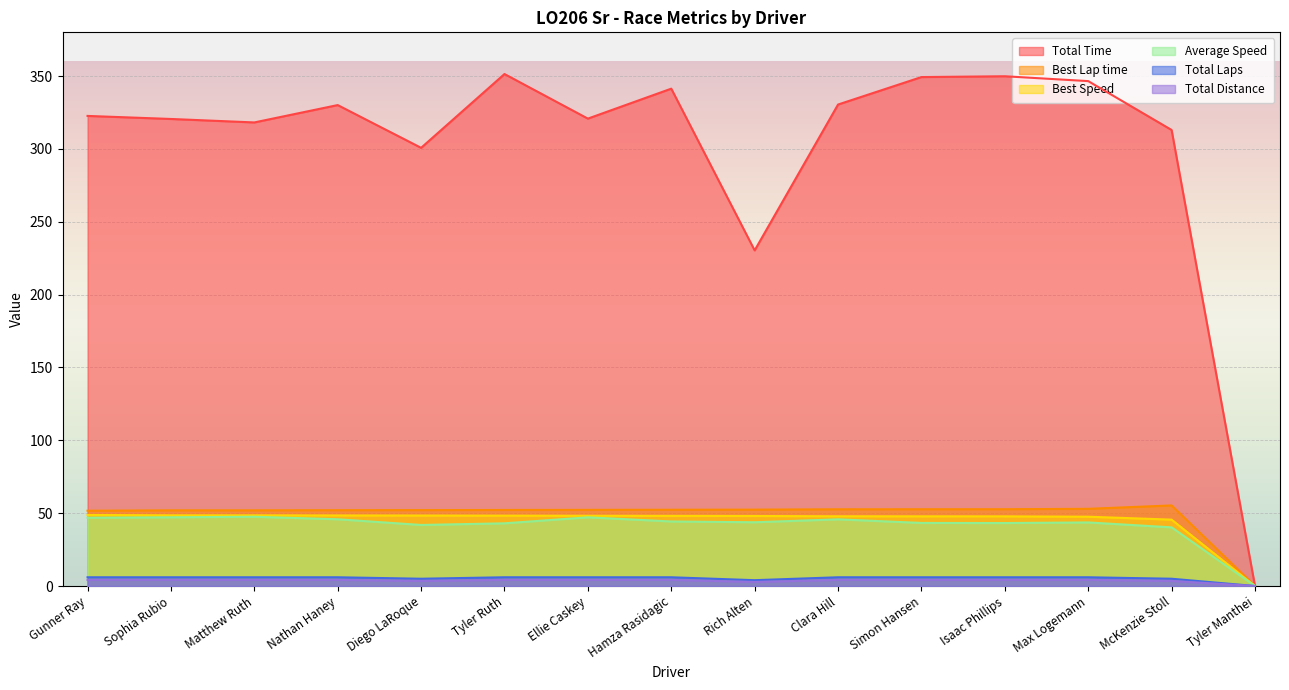

True or false: Best Speed has a value of 48.2 at Ellie Caskey.

True